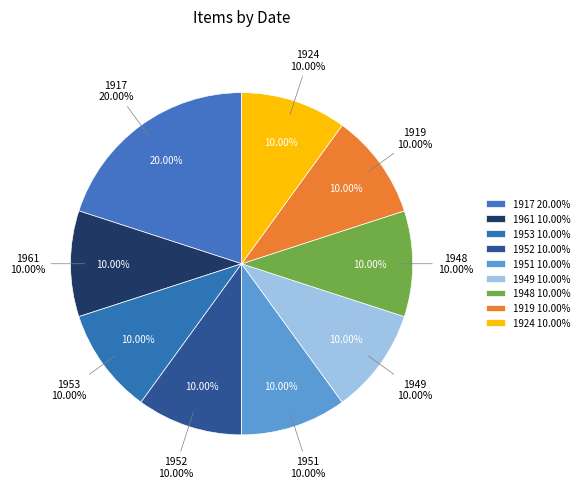

To the nearest percent, what percentage of the pie is 1919?

10%